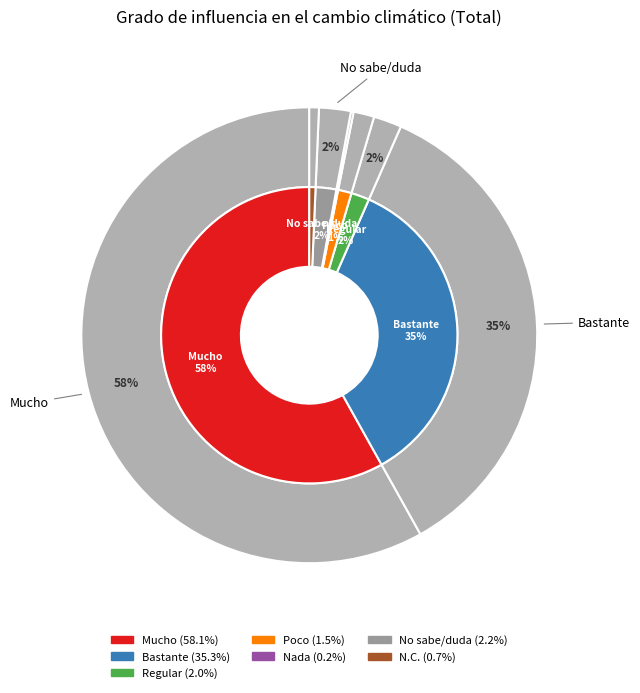

What is the majority slice?

Mucho